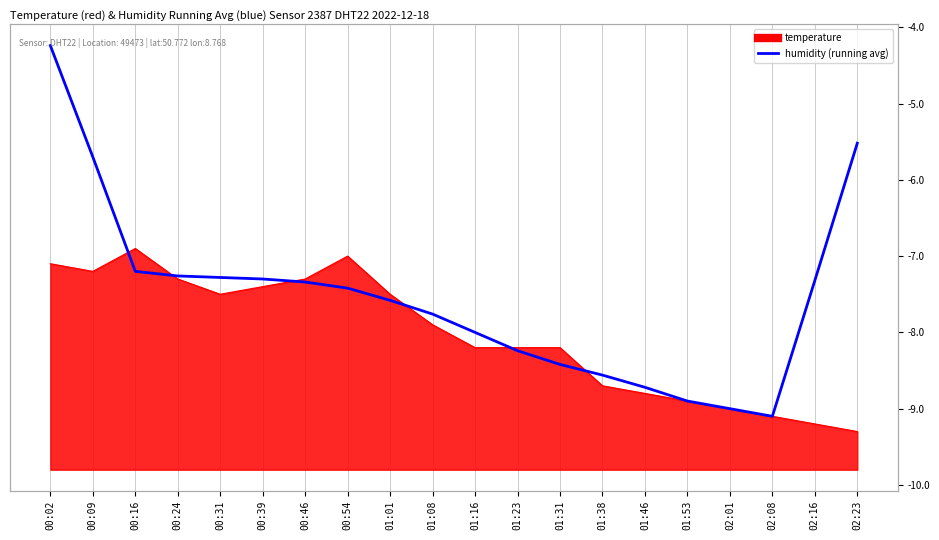

What is the label of the 14th point from the right?

00:46